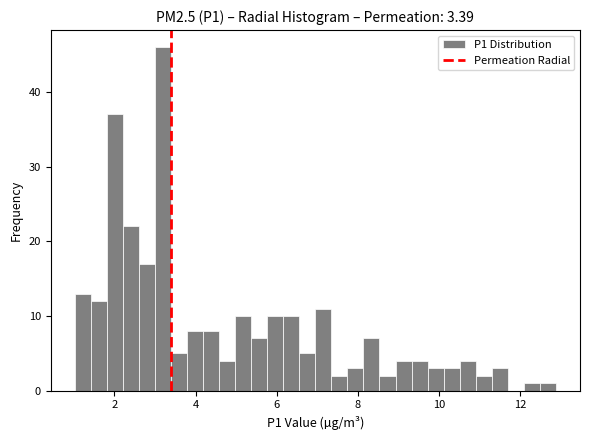

Around what value on the x-axis is the tallest bar? Give the approximate position of its centre, as read against the axis.

3.2